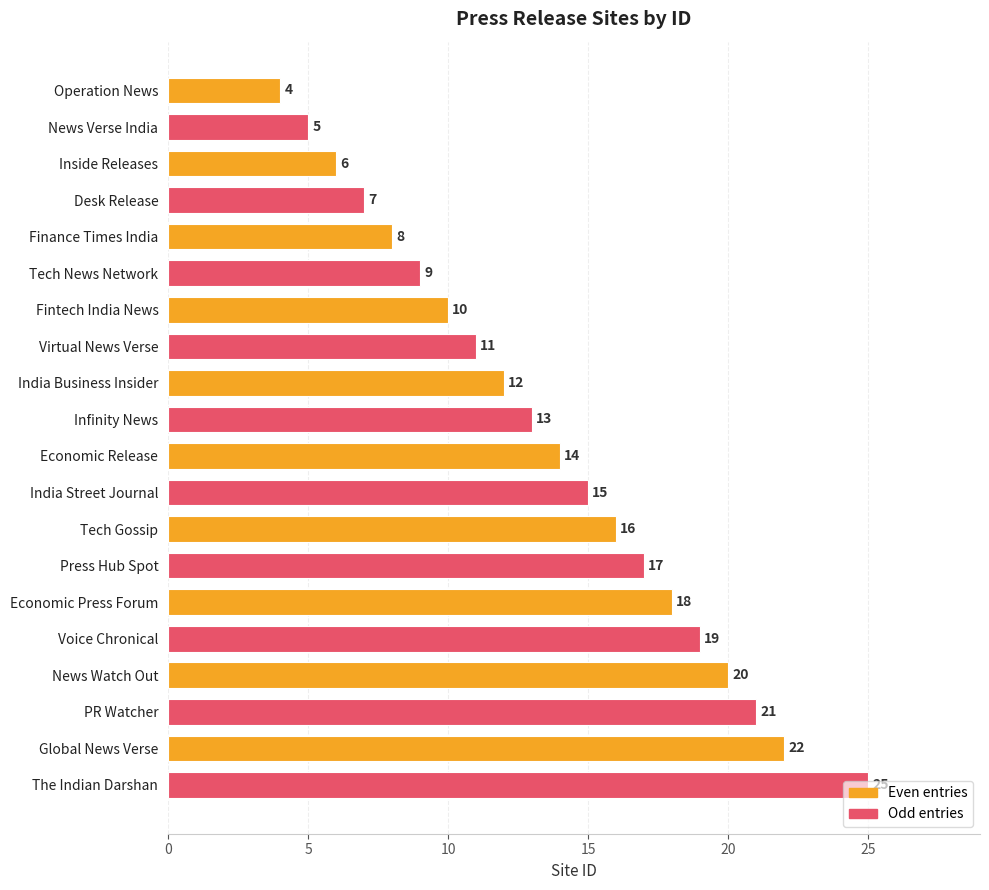

True or false: the data shows 8 at Inside Releases.

False